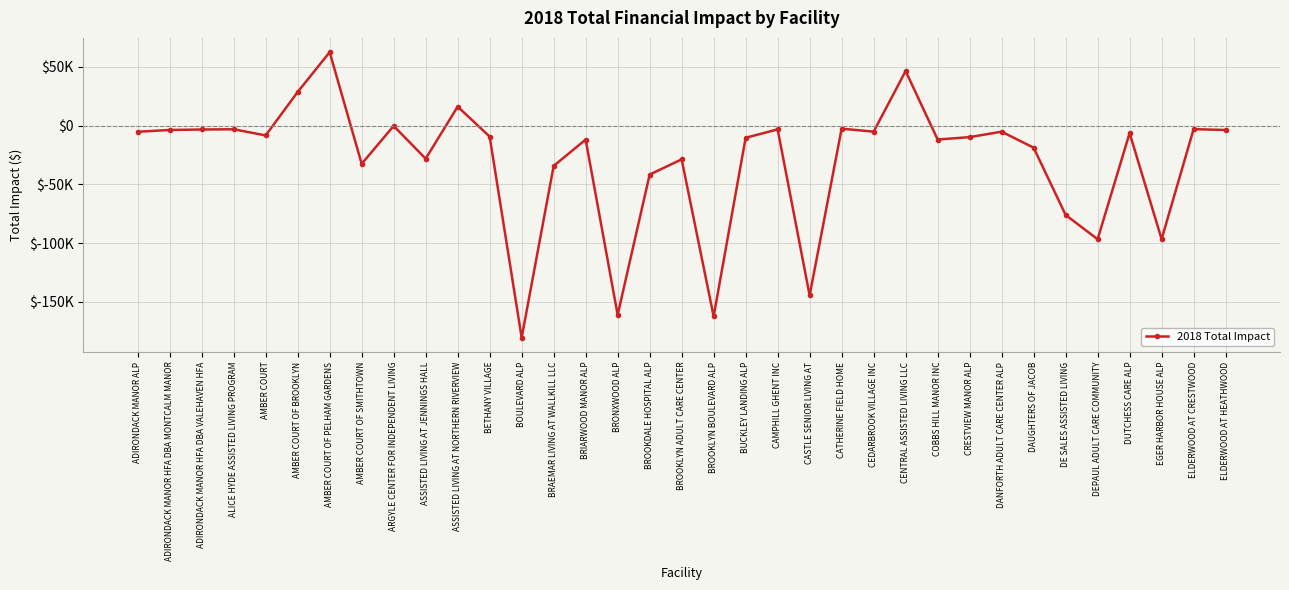

Is this an area chart (filled region under the line)?

No